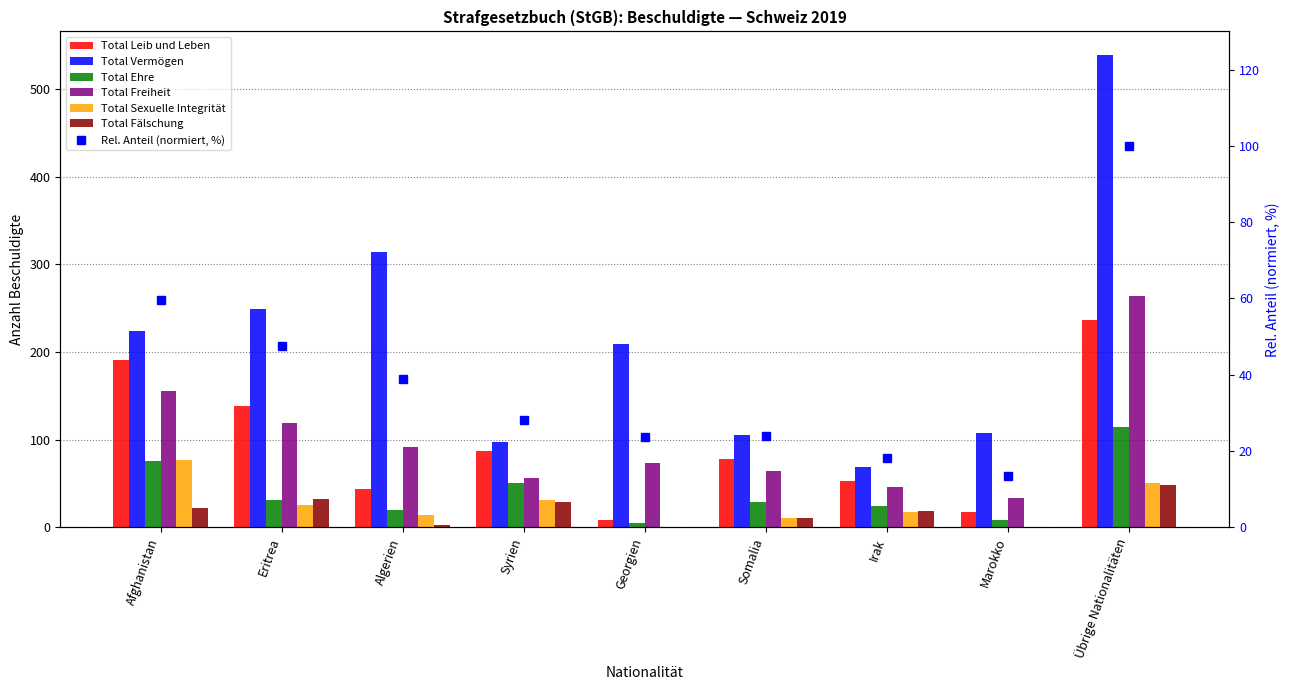

What position from the right is Syrien?

6